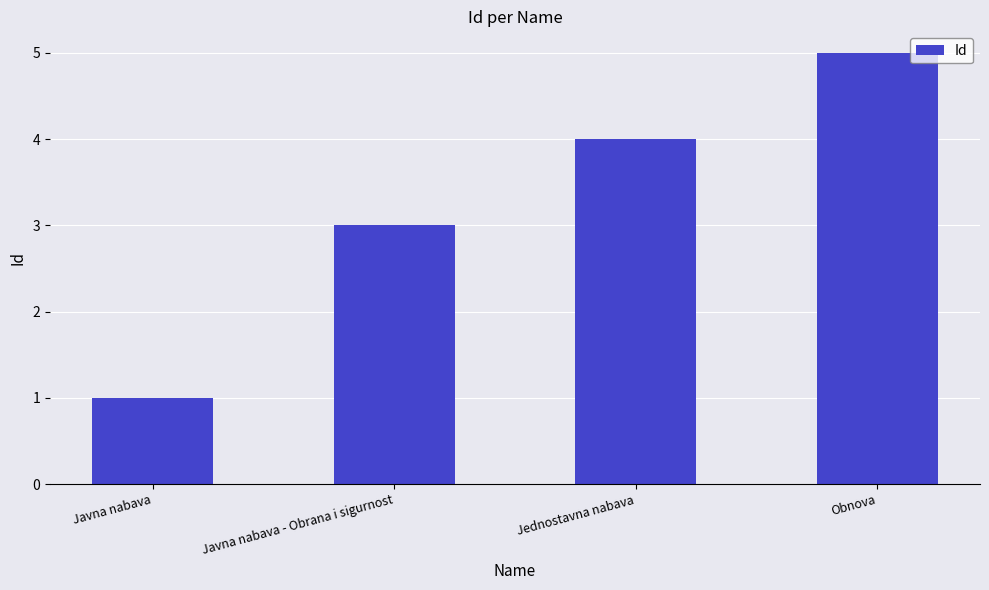

At which category does the chart reach its peak across all series?

Obnova